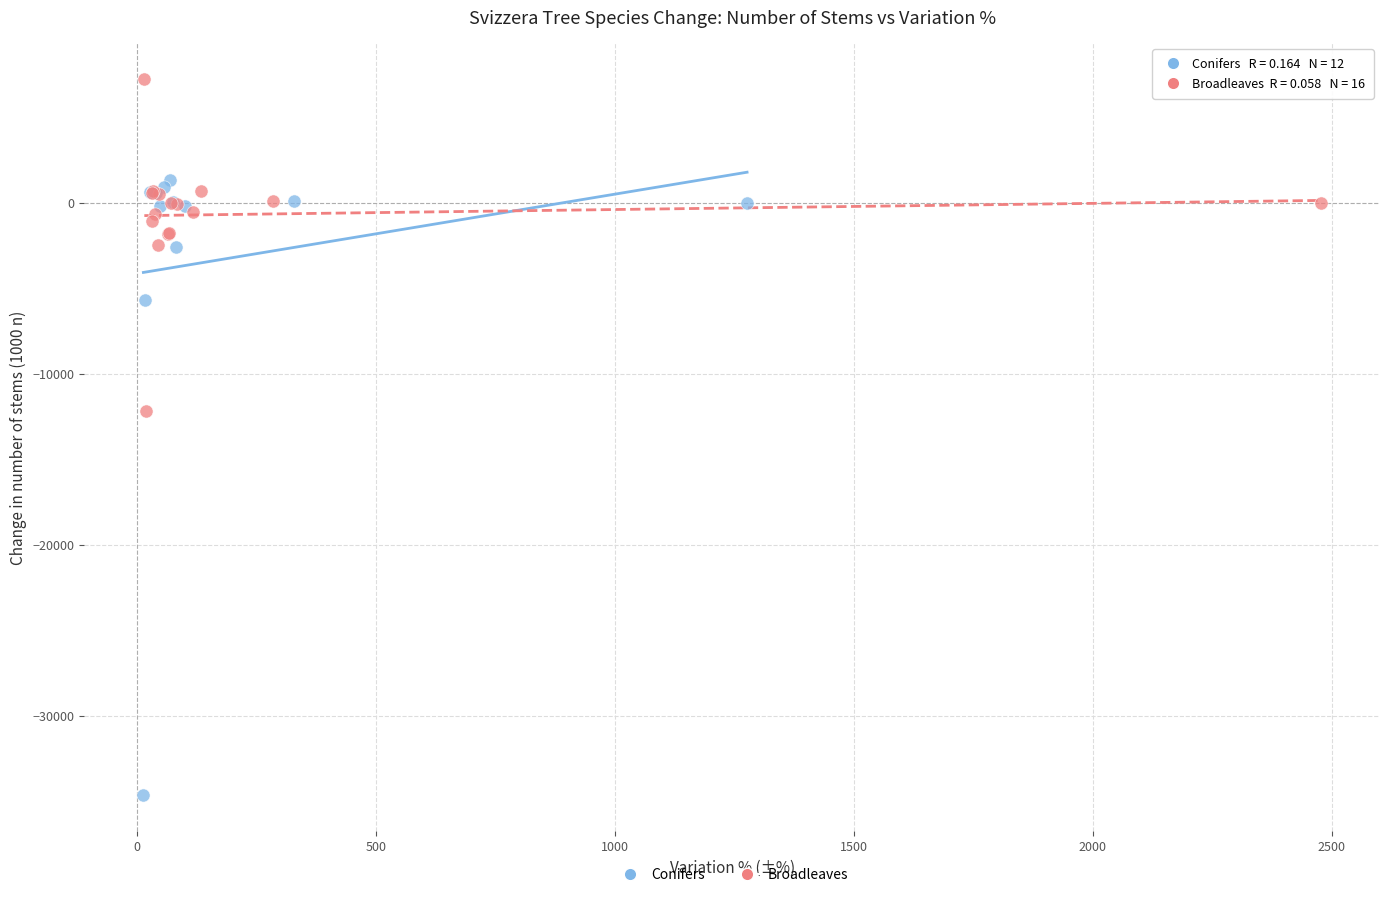

Which series contains the highest Y value?

Broadleaves